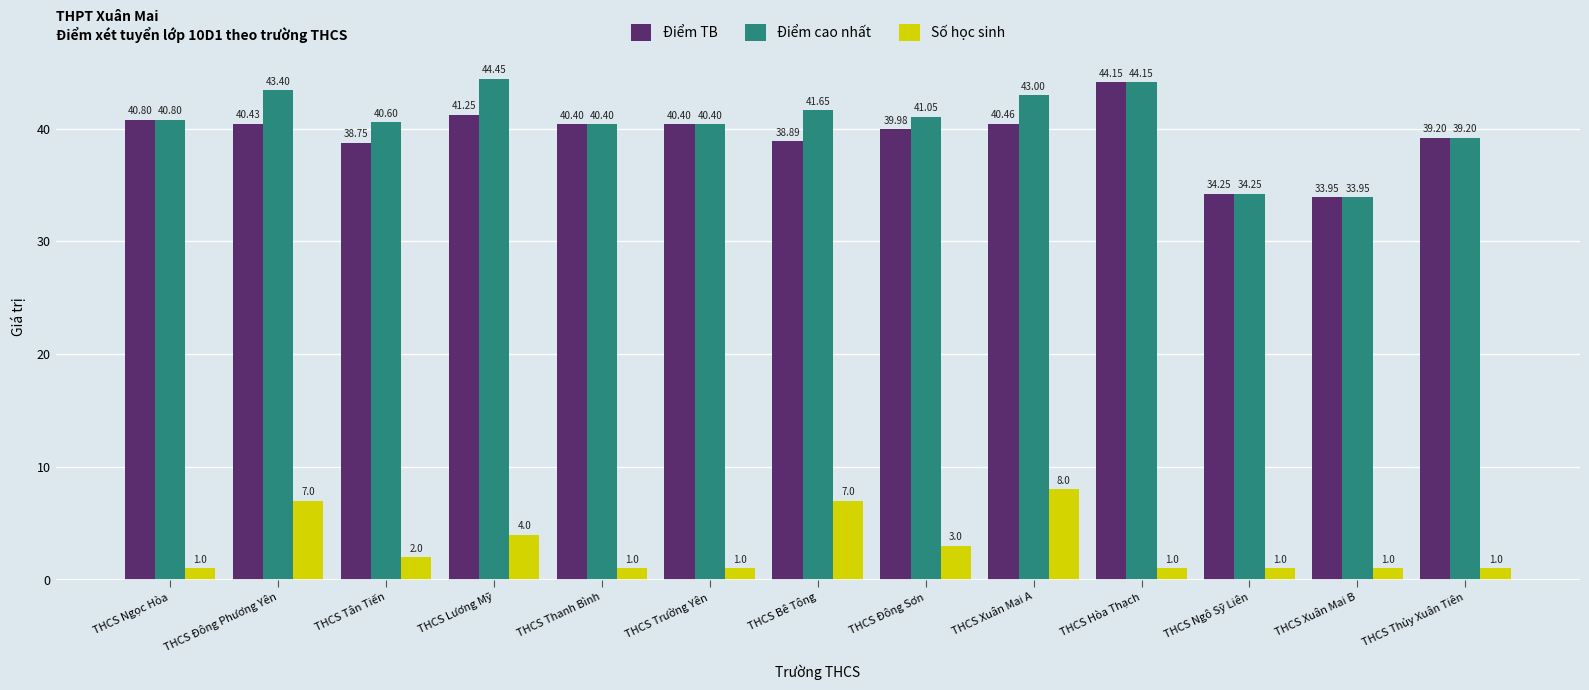

What is the difference between the maximum and minimum values in the Điểm TB series?

10.2